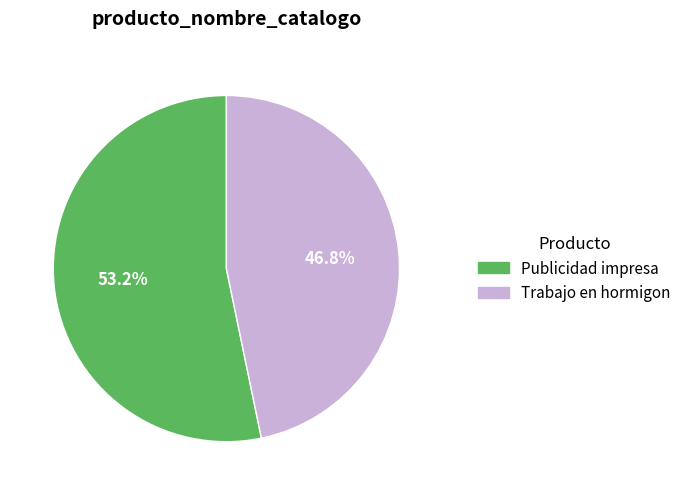

Which category accounts for the majority?

Publicidad impresa